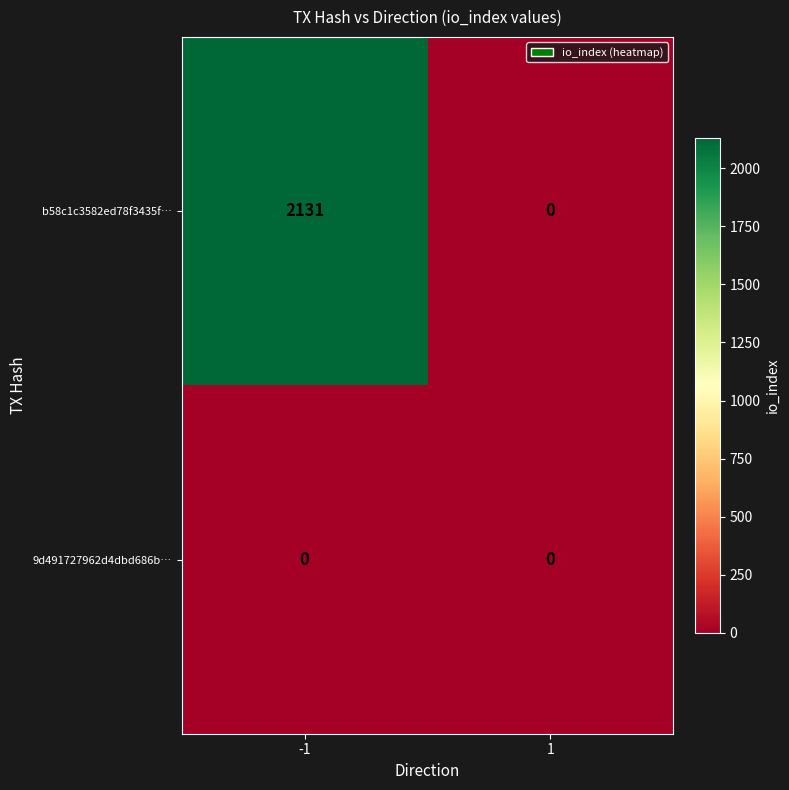

Reading right to left, what are all the values shown in this chart?

b58c1c3582ed78f3435f…: 1=0	-1=2131
9d491727962d4dbd686b…: 1=0	-1=0